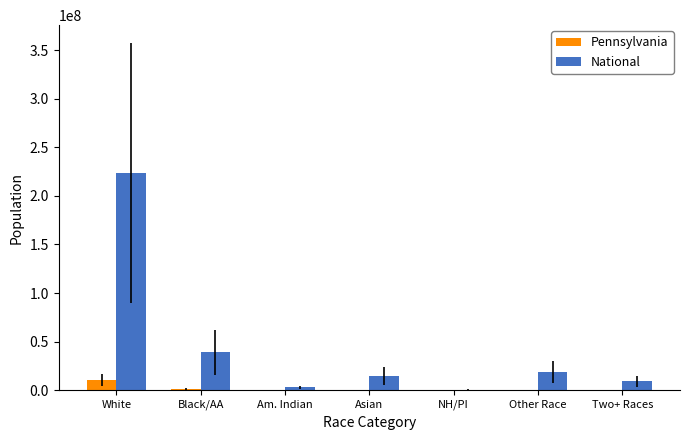

Which series has the largest total across all categories?

National